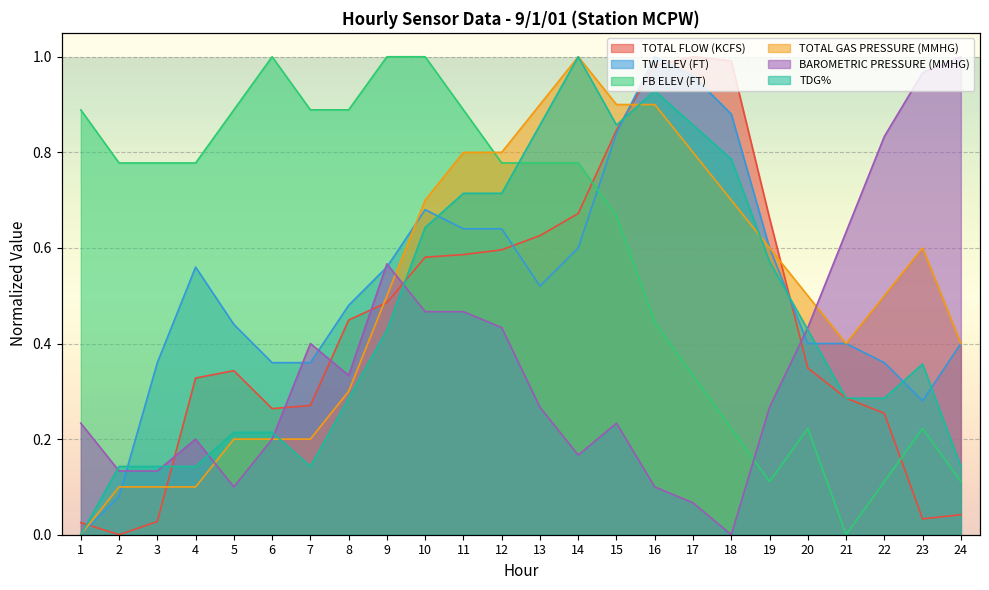

Which category has the highest value in the TW ELEV (FT) series?

16